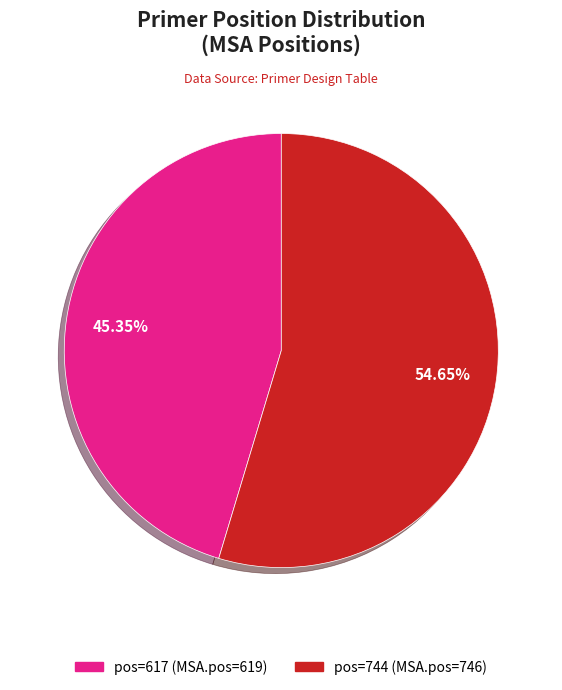

To the nearest percent, what is the average slice percentage?

50%